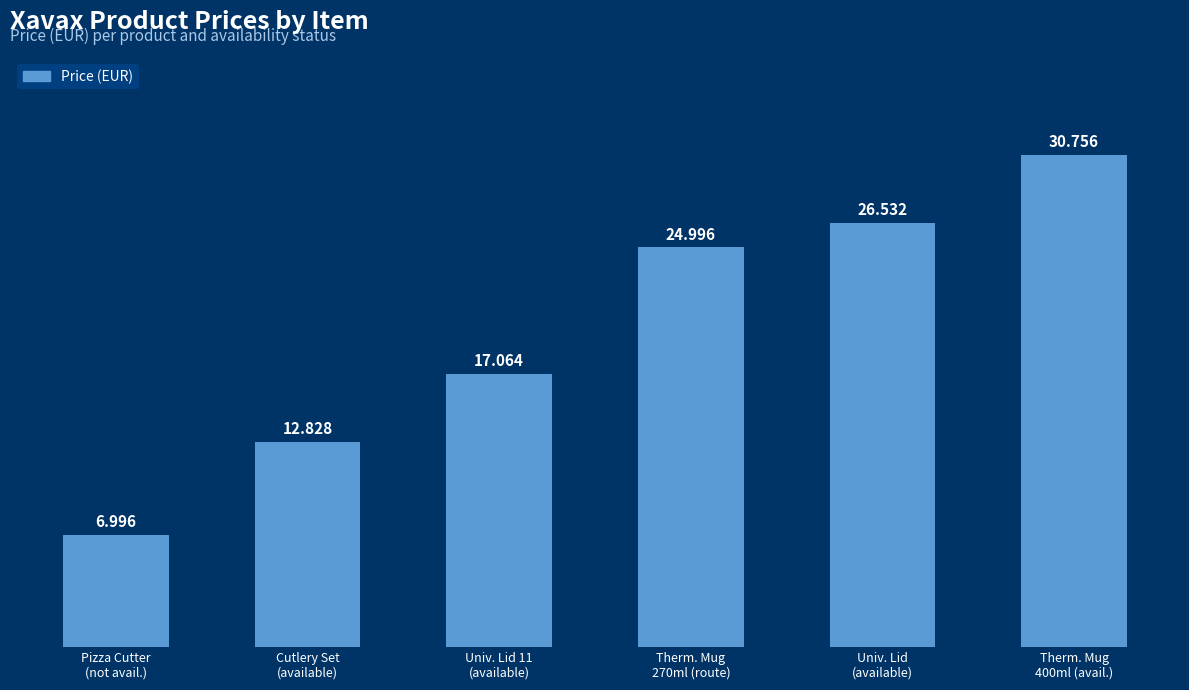

What is the average value?

19.9